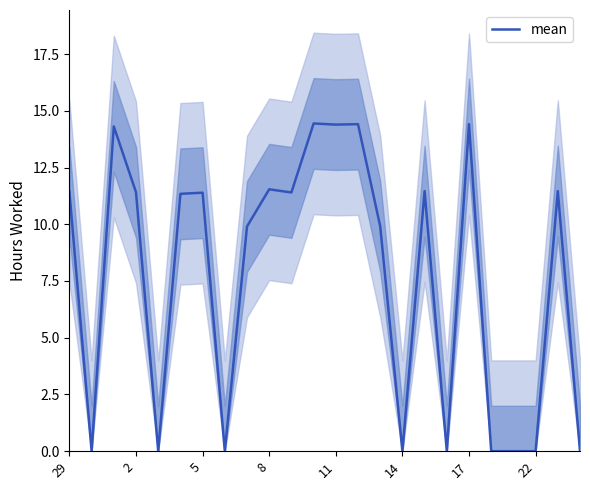

The mean series shows 11.4 at 29. True or false?

True